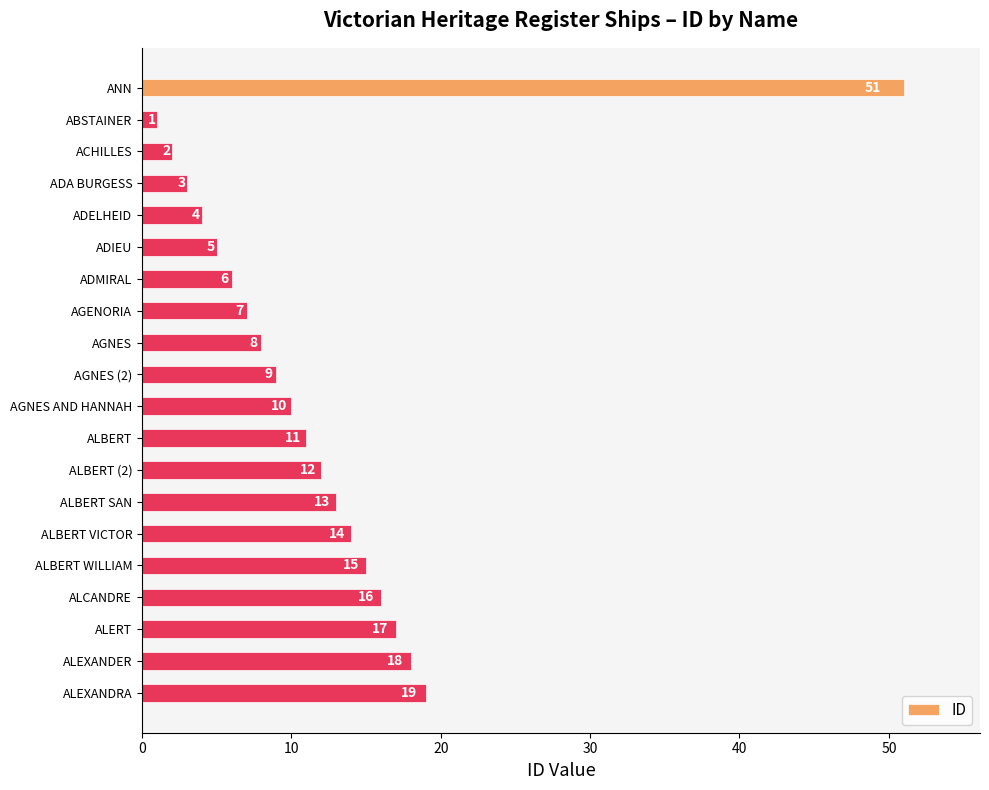

Where is the data nearest to the value 26?

ALEXANDRA